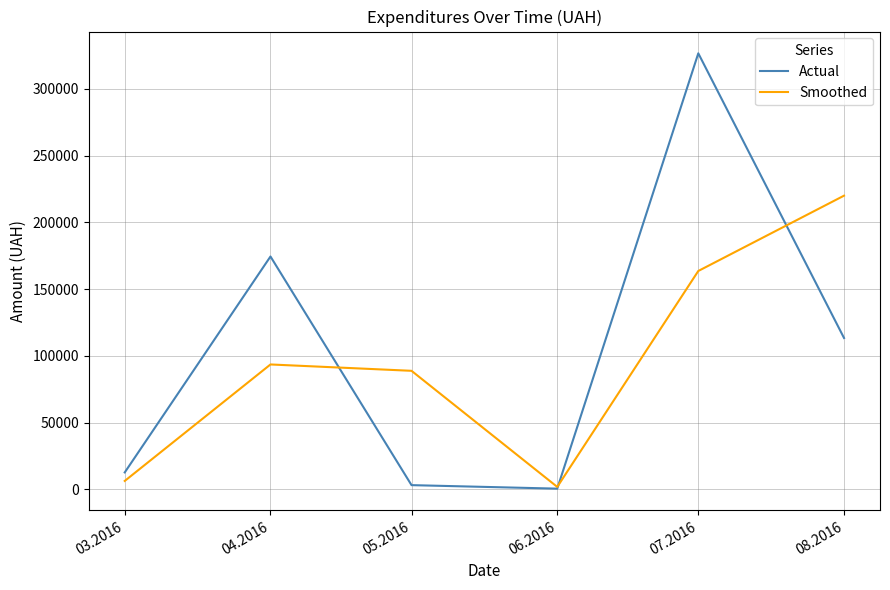

Which category has the lowest value in the Smoothed series?

06.2016